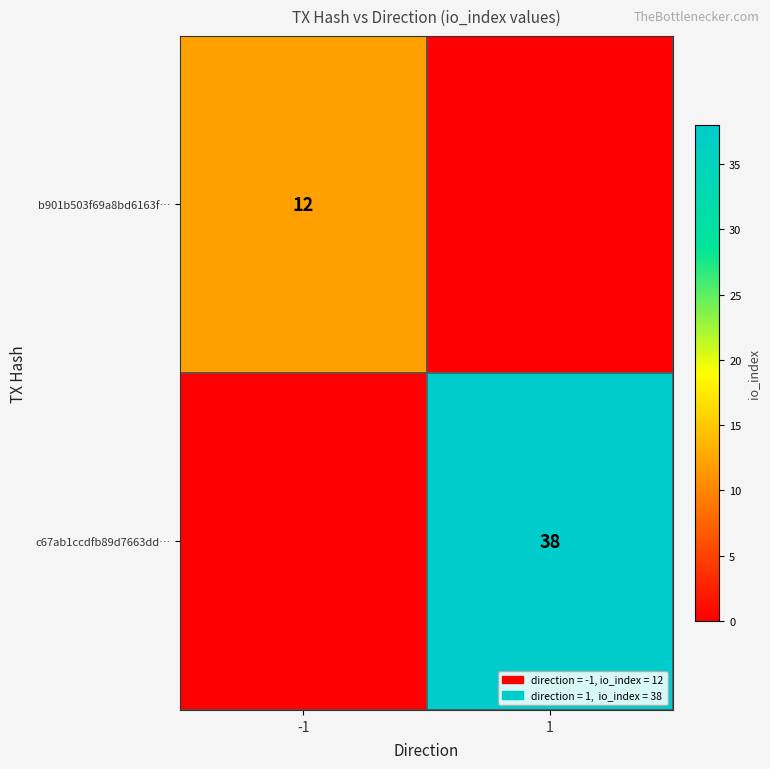

The c67ab1ccdfb89d7663dd… series shows 38 at 1. True or false?

True